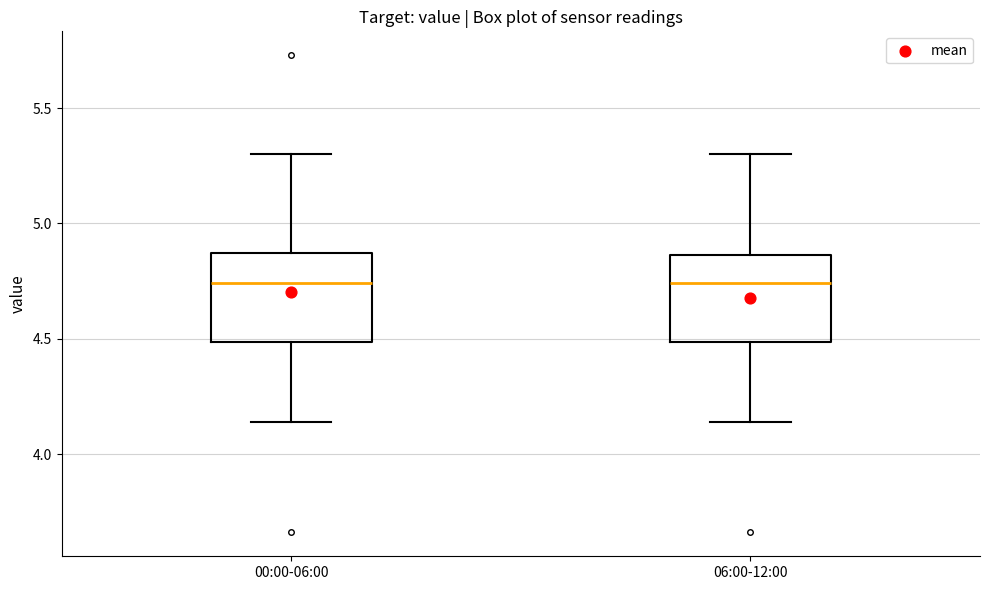

Reading left to right, transcribe this box plot: for each box, give where its median line is, the range the box spans, and where its two whiskers end, as read against the y-axis. The values are not printed on the chart, so give them approximately, as read against the axis.

00:00-06:00: median 4.75, box 4.50 to 4.85, whiskers 4.15 to 5.30
06:00-12:00: median 4.75, box 4.50 to 4.85, whiskers 4.15 to 5.30